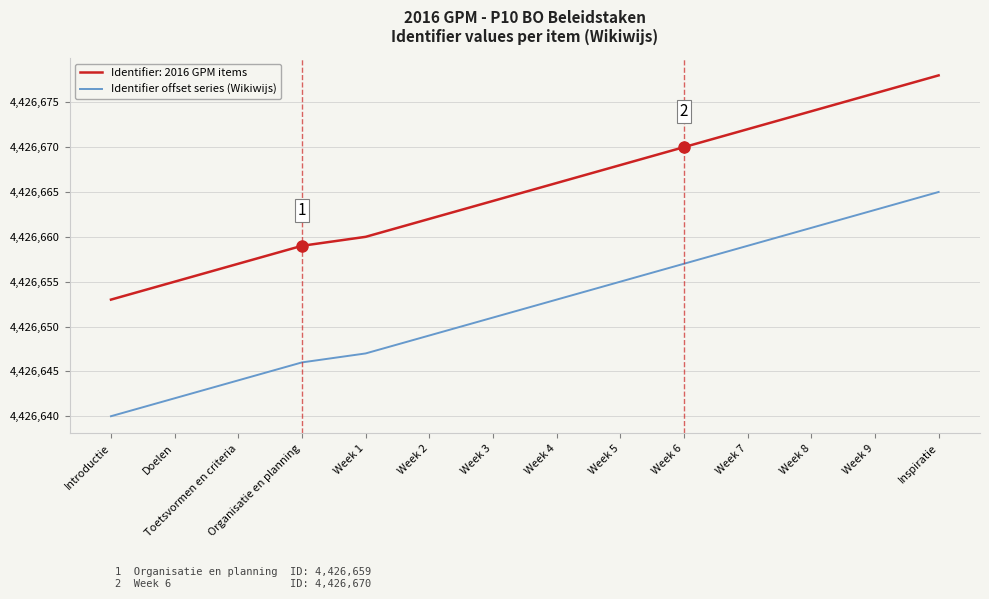

True or false: Identifier offset series (Wikiwijs) and Identifier: 2016 GPM items intersect in this chart.

False